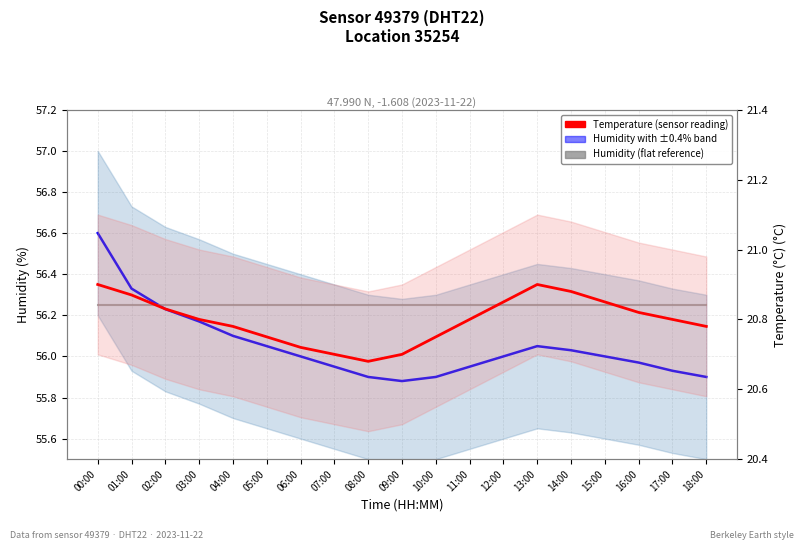

Read the Humidity (flat reference) value at 08:00.

56.2